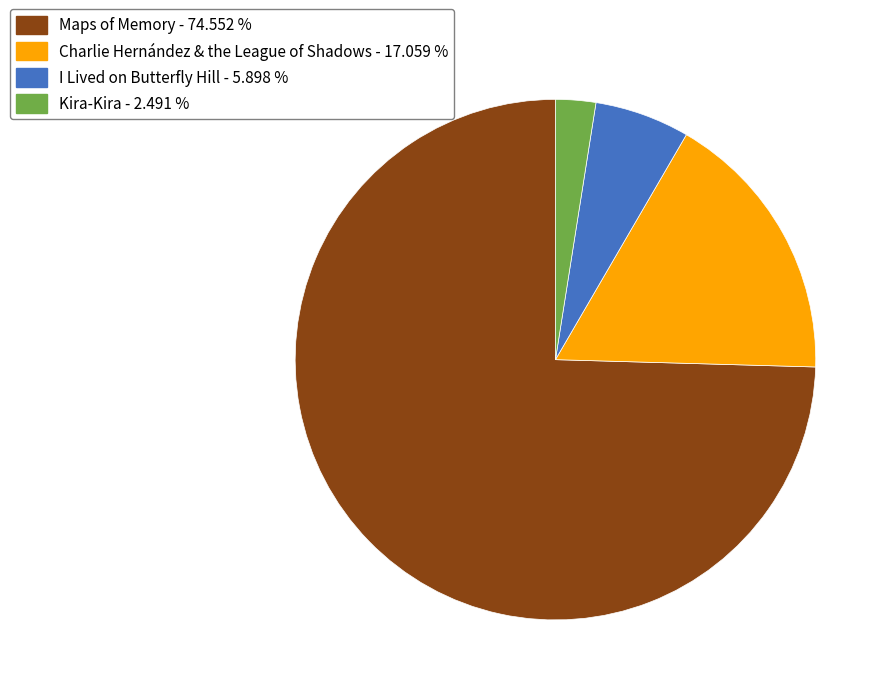

Is the sum of Charlie Hernández & the League of Shadows and I Lived on Butterfly Hill greater than half?

No